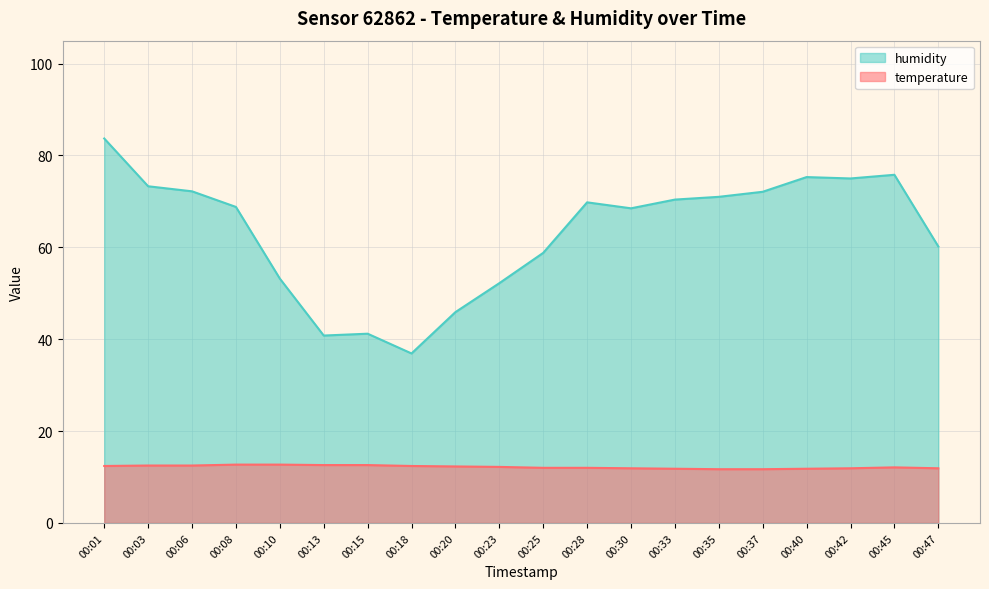

True or false: humidity and temperature intersect in this chart.

False